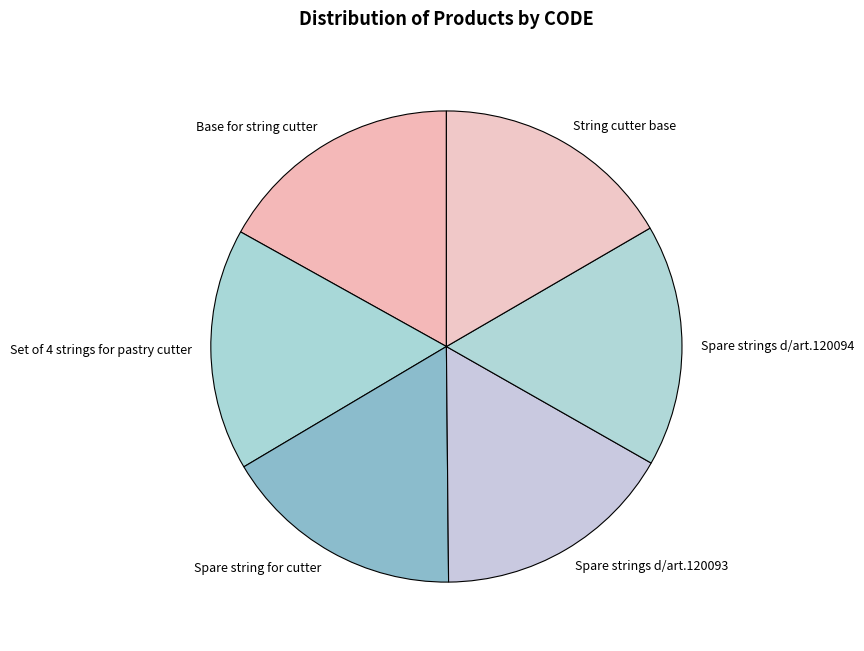

Is it true that Spare string for cutter is 17% of the pie?

True